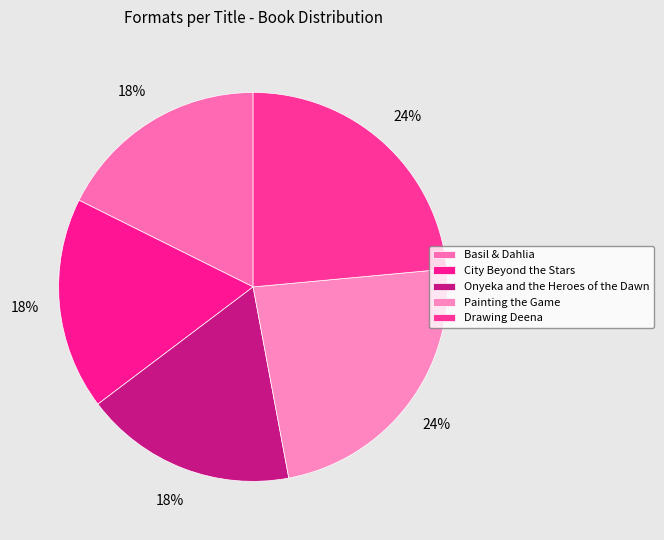

Rank the categories by value from highest to lowest.

Painting the Game, Drawing Deena, Basil & Dahlia, City Beyond the Stars, Onyeka and the Heroes of the Dawn